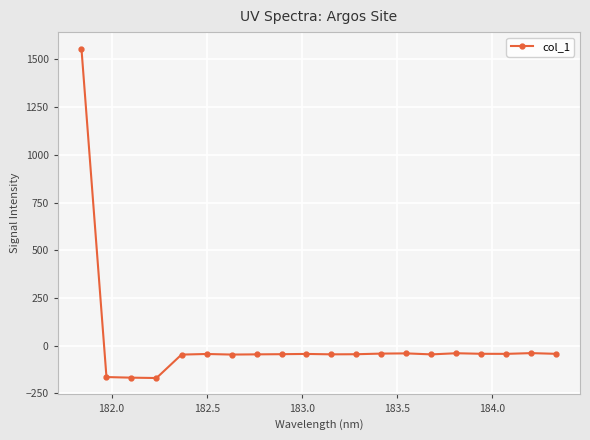

What is the value of the 5th point from the left?

-46.4